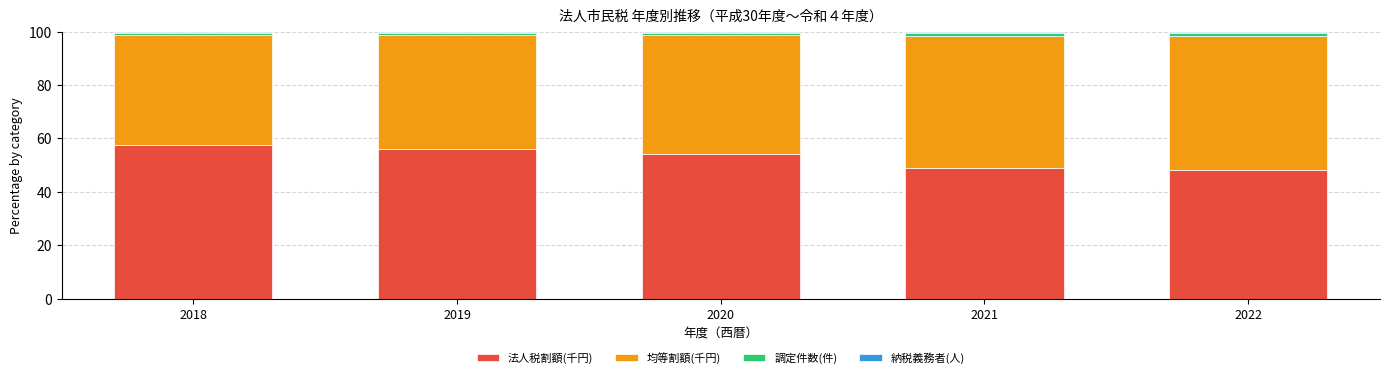

The value of 法人税割額(千円) at 2022 is 28.3. True or false?

False